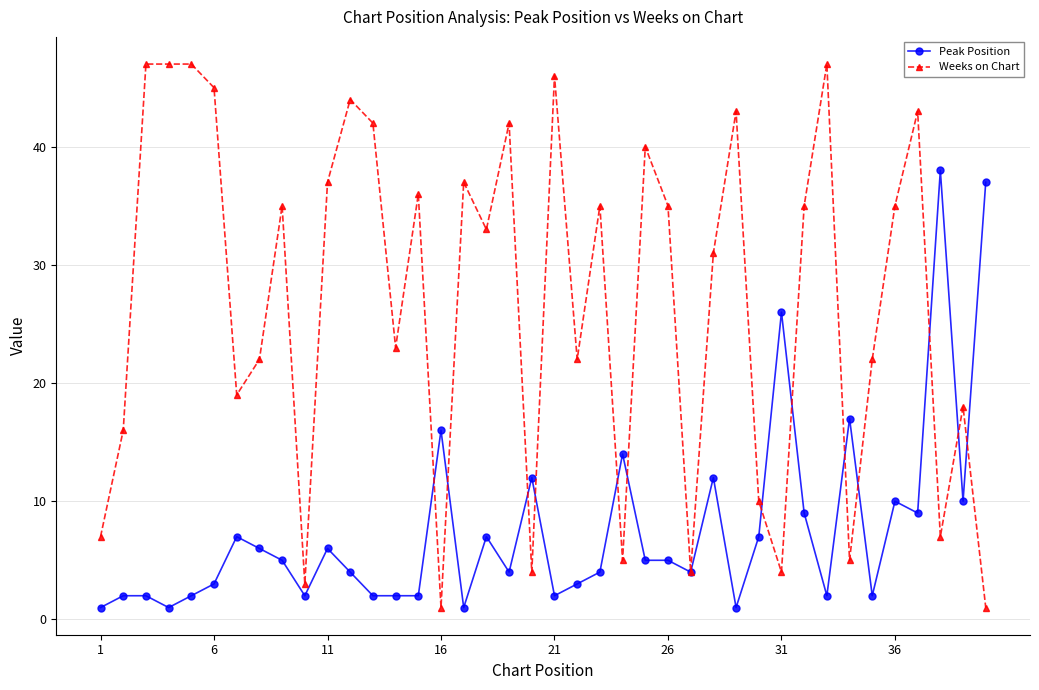

List the series in order of their overall mean, highest first.

Weeks on Chart, Peak Position